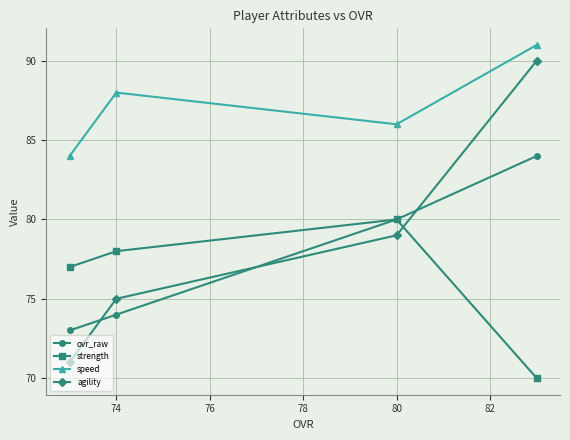

Which series has the largest total across all categories?

speed